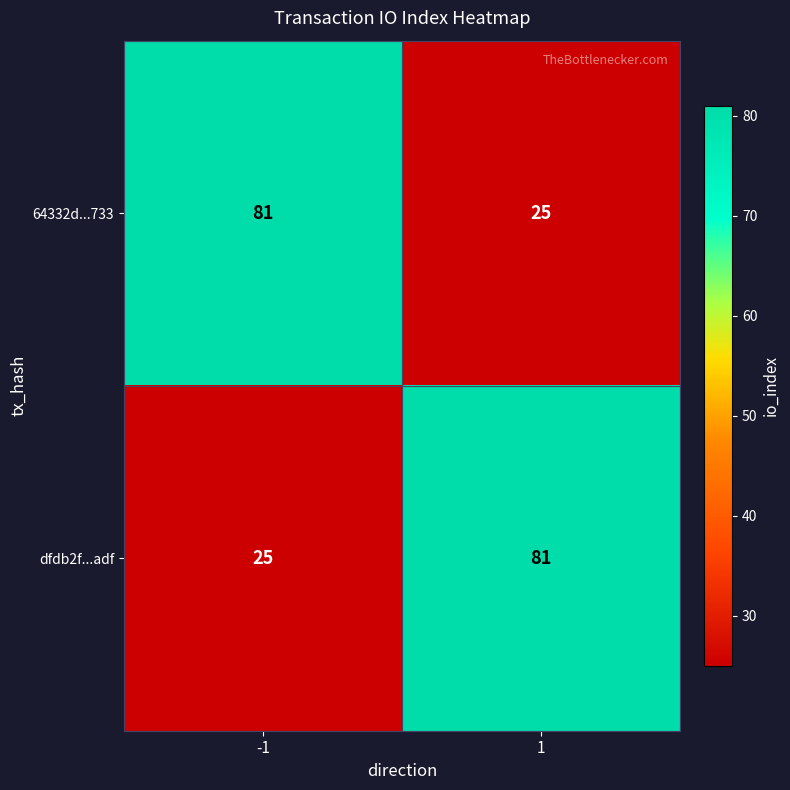

Is it true that 64332d...733 equals 25 at 1?

True